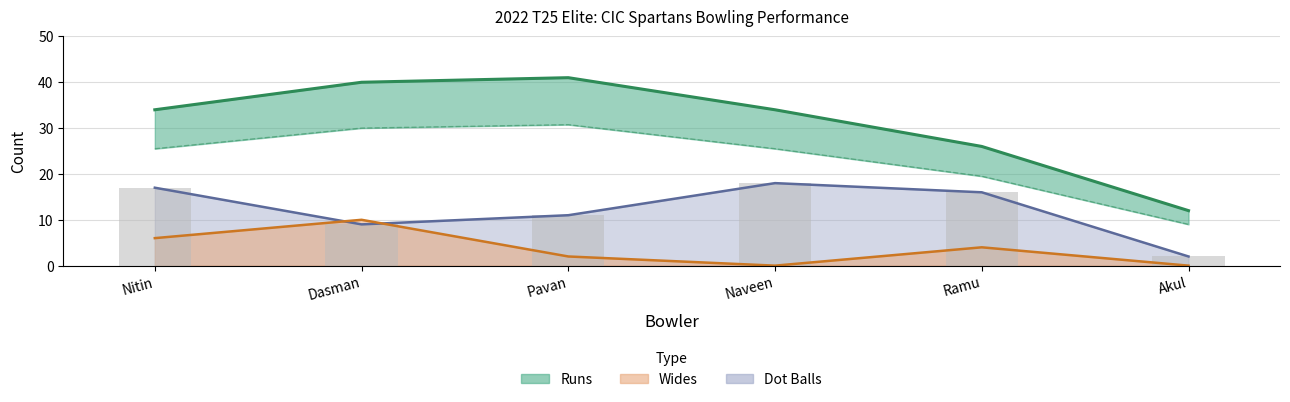

How many values in Wides are above zero?

4